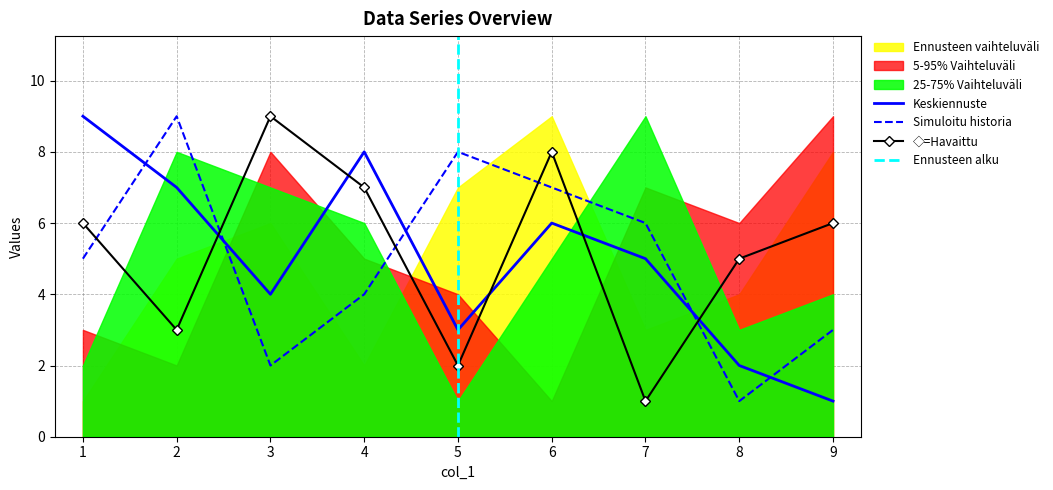

At which label does Simuloitu historia reach its minimum?

8